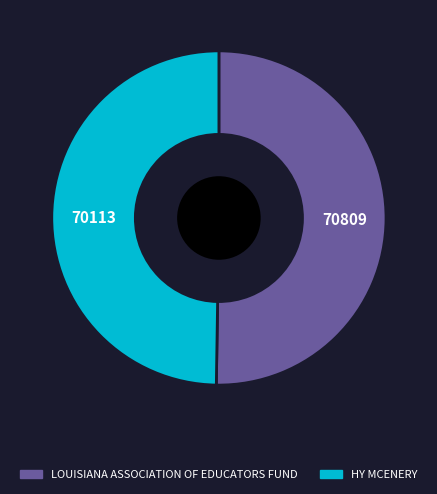

Do LOUISIANA ASSOCIATION OF EDUCATORS FUND and HY MCENERY together represent more than half of the pie?

Yes